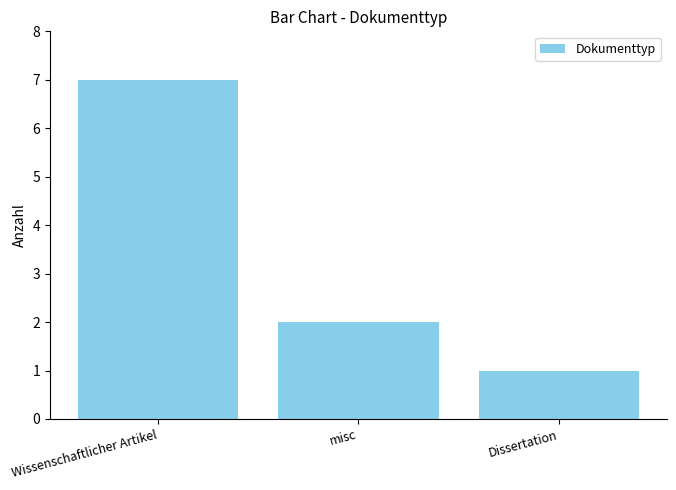

Reading left to right, what are all the values shown in this chart?

7	2	1